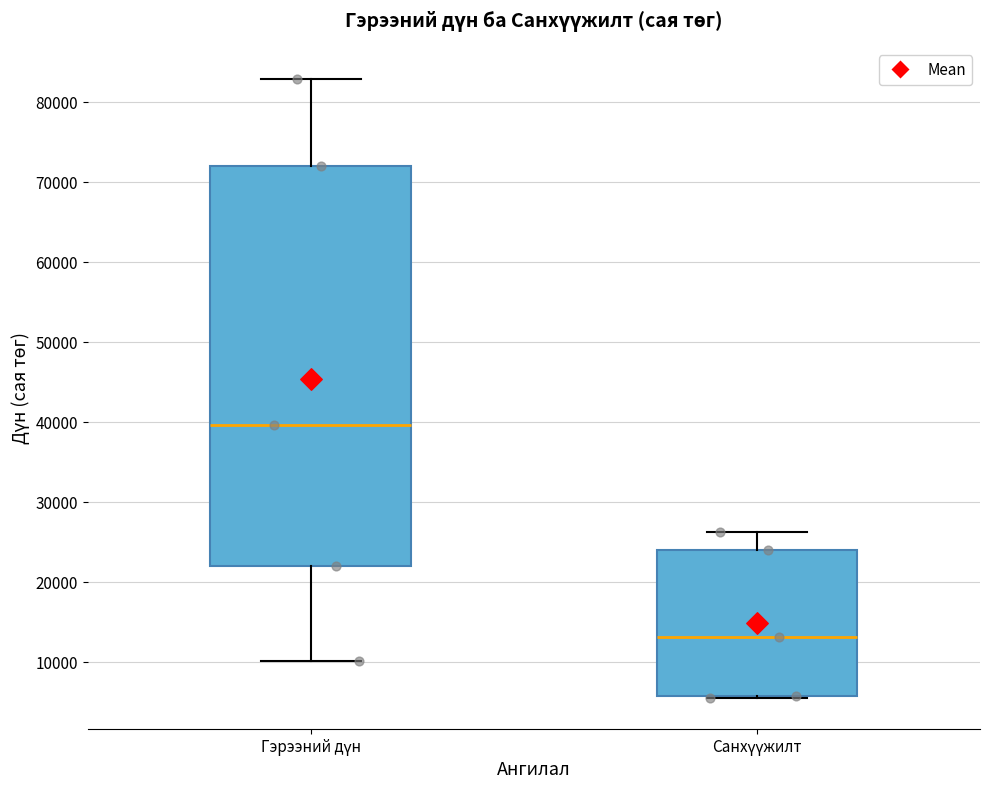

Which box's median line is the lowest?

Санхүүжилт